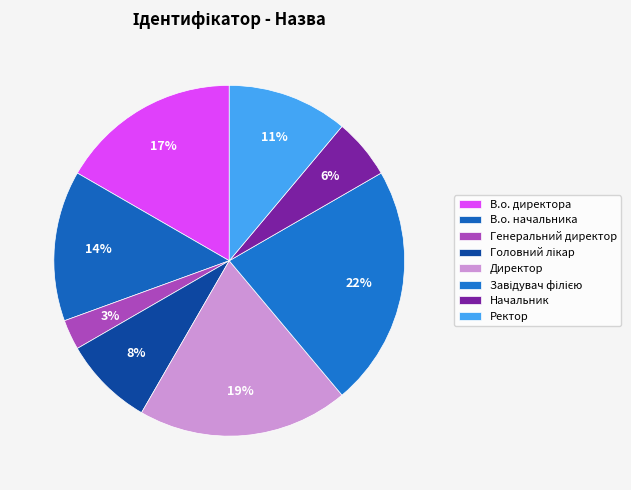

To the nearest percent, what is the combined percentage of В.о. директора and В.о. начальника?

31%